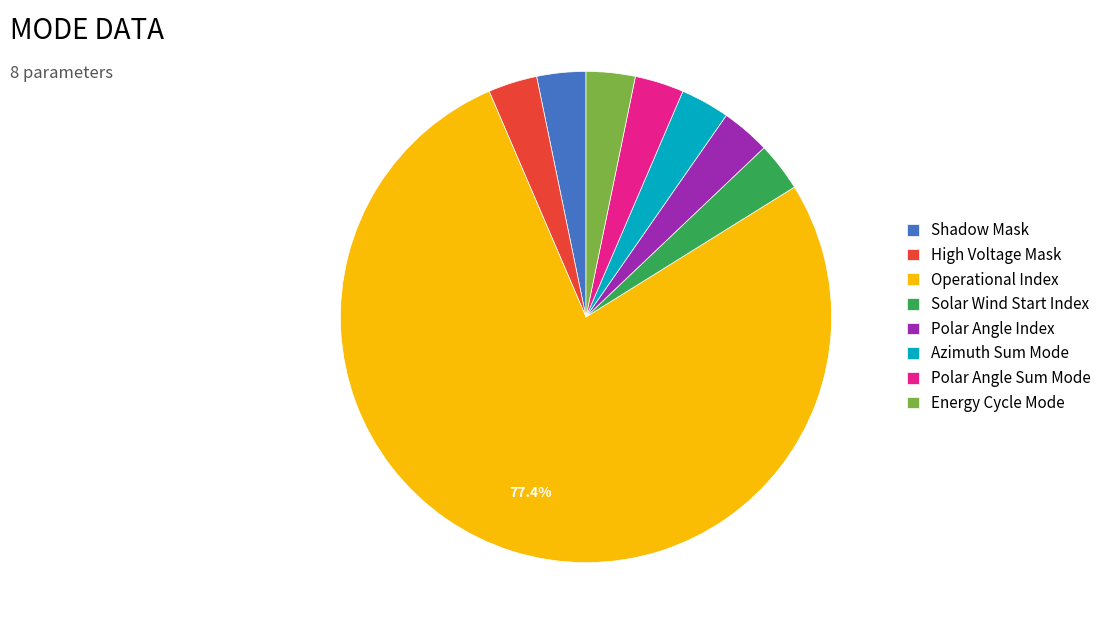

Do Shadow Mask and Polar Angle Index together represent more than half of the pie?

No